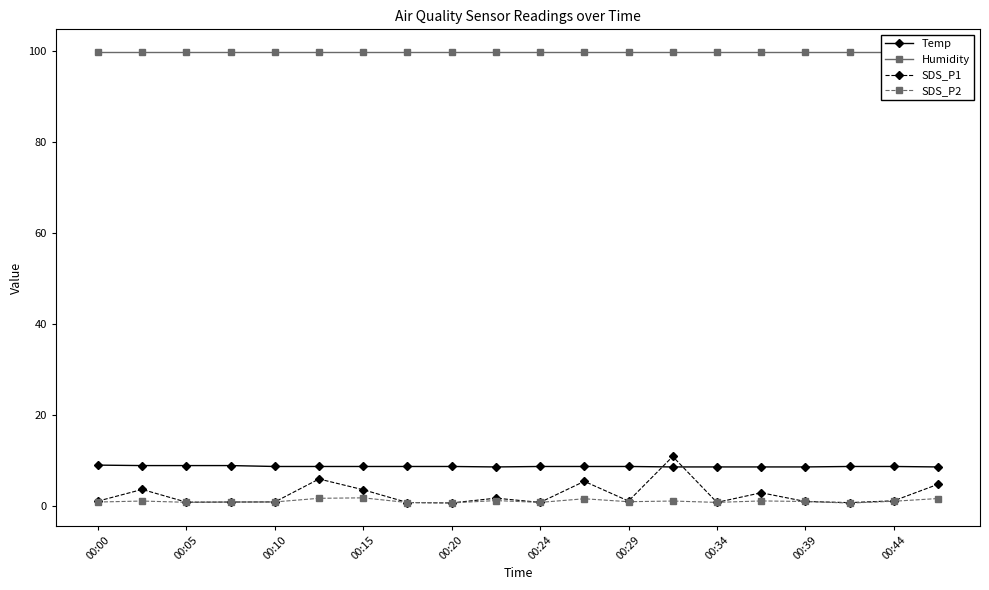

Is it true that SDS_P2 equals 1.0 at 00:39?

True